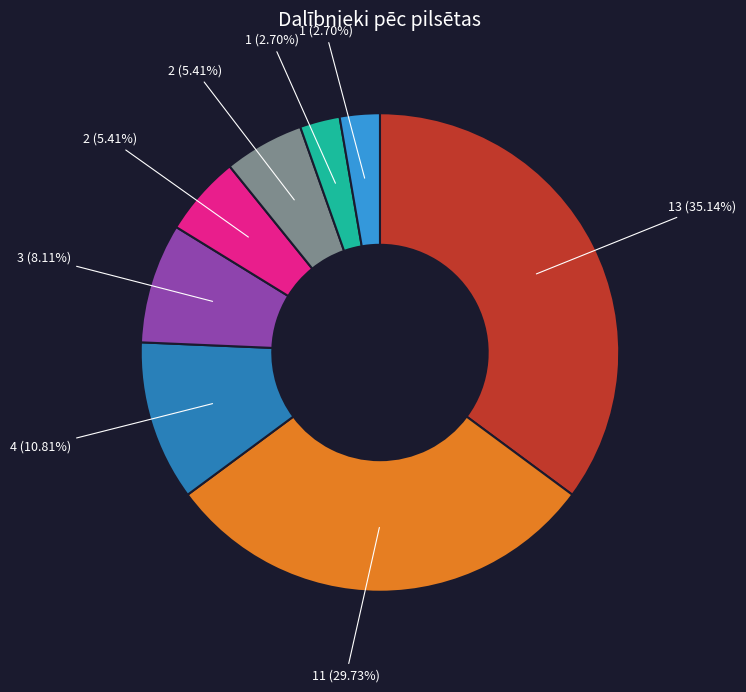

Count the number of slices in the pie.

8